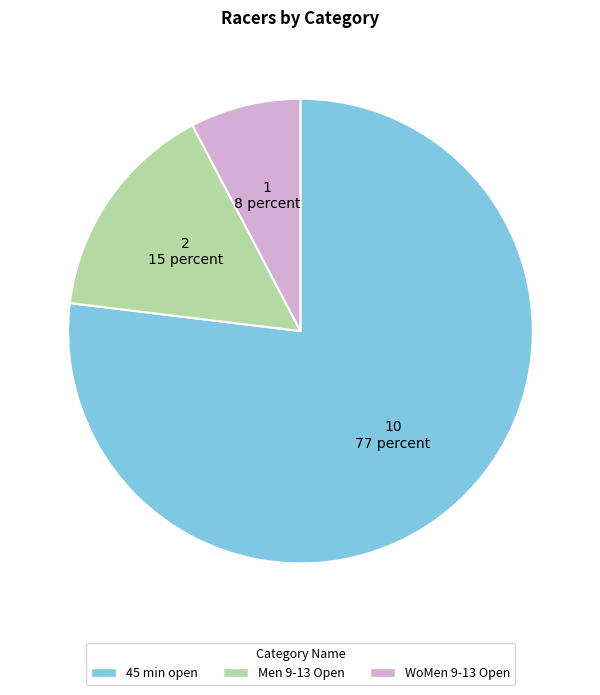

Is the sum of WoMen 9-13 Open and 45 min open greater than half?

Yes